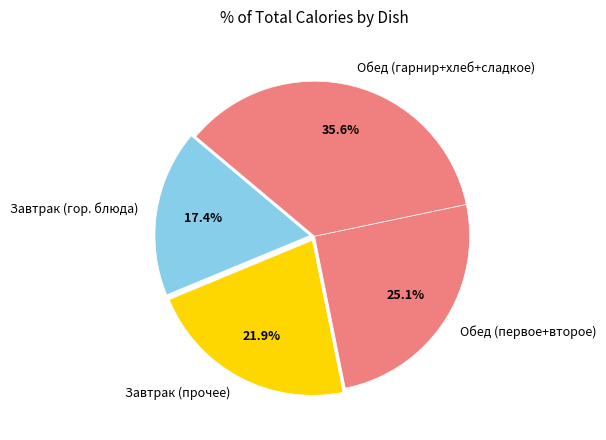

What is the largest slice in the pie chart?

Обед (гарнир+хлеб+сладкое)